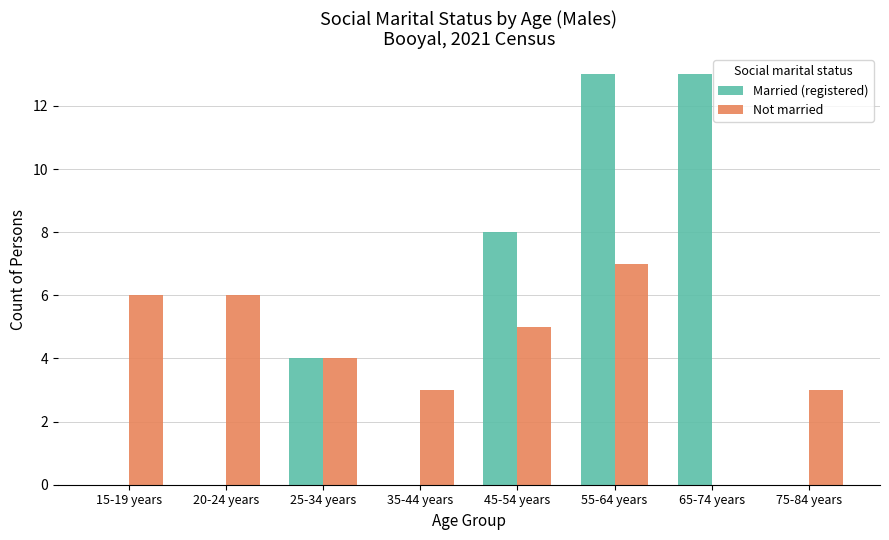

How many data points does each series have?

8